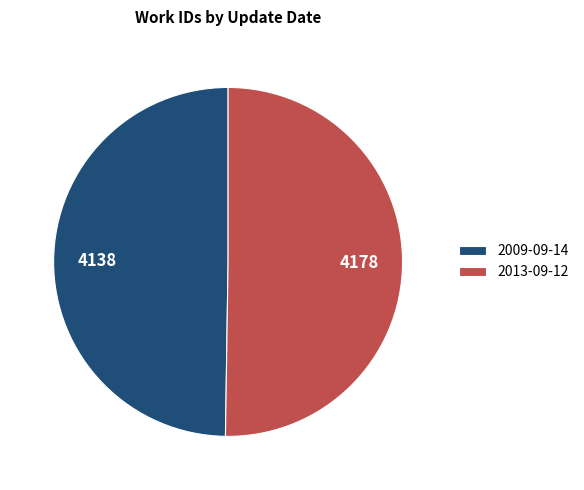

Is it true that 2009-09-14 is 50% of the pie?

True